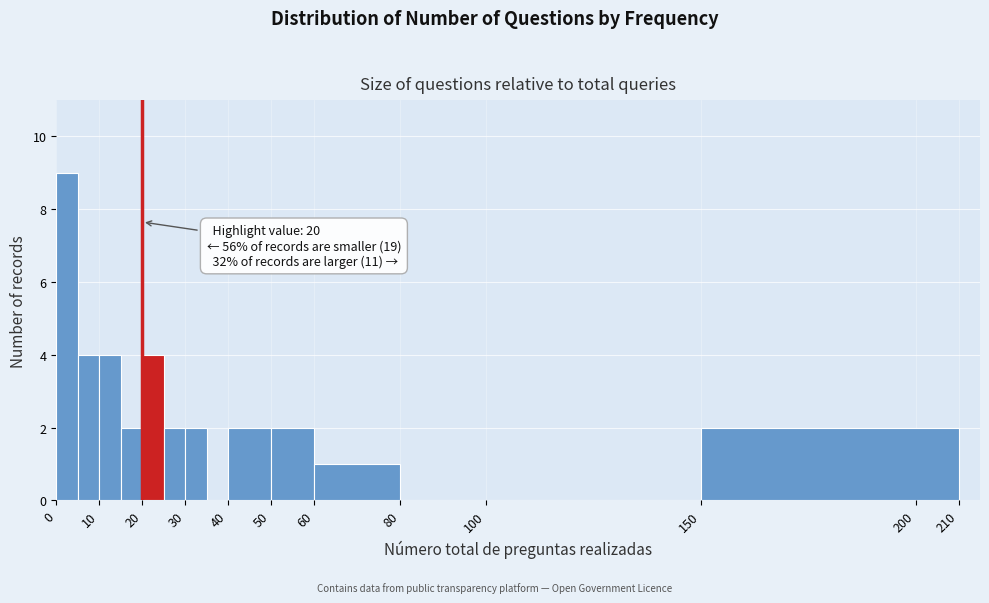

Which range on the x-axis has the tallest bar?

0 to 5